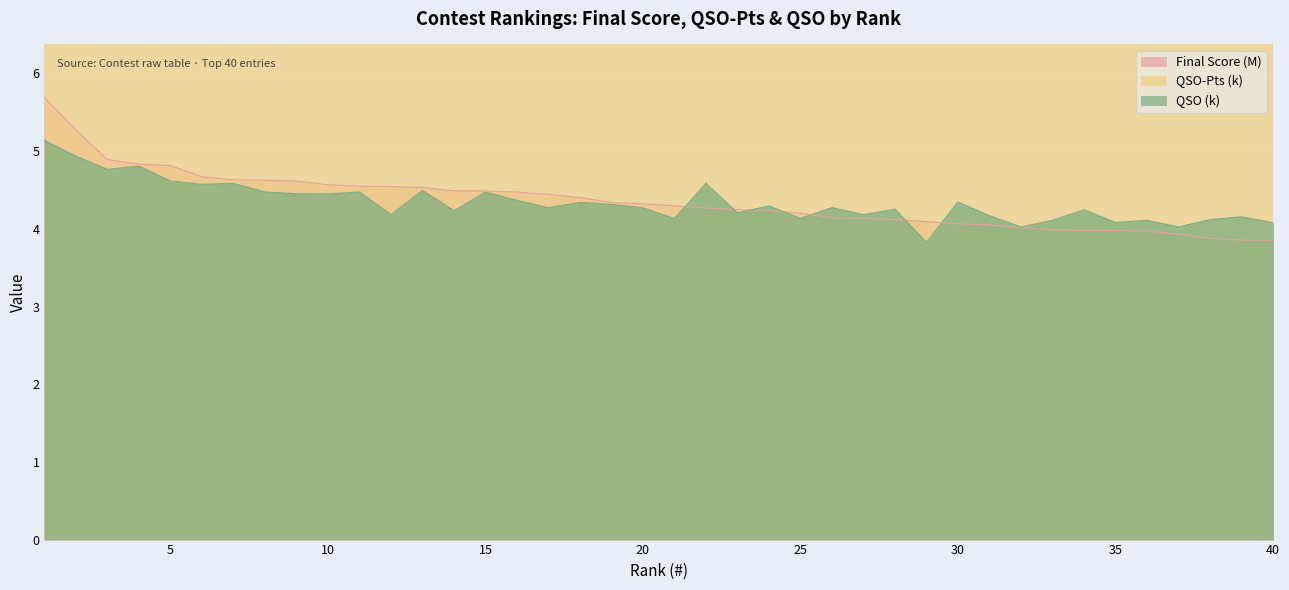

What is the difference between the QSO-Pts (k) values at 23 and 29?

0.9